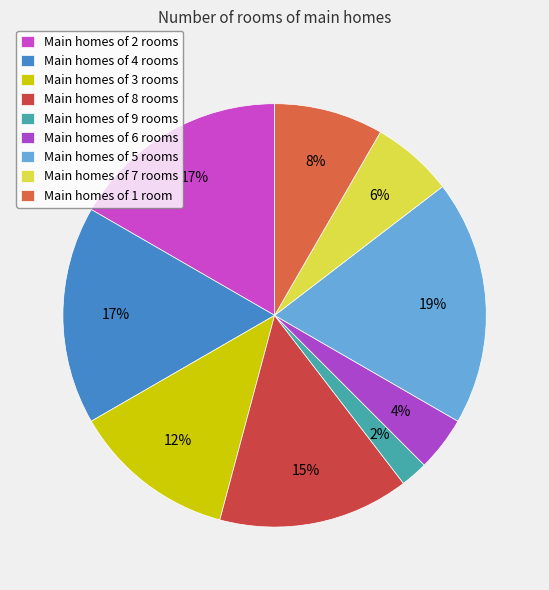

Count the number of slices in the pie.

9